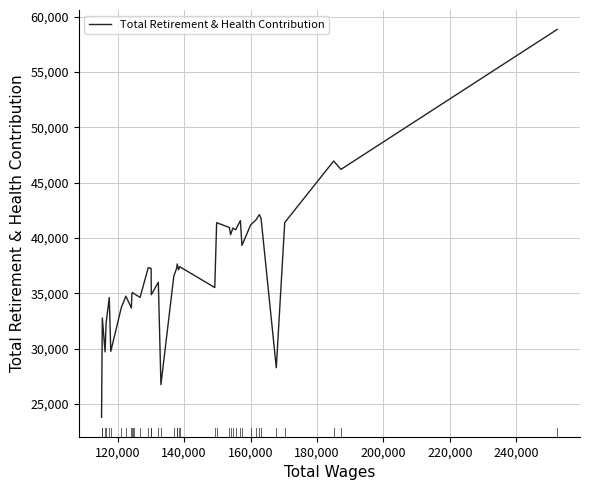

What is the difference between the maximum and minimum values?

35053